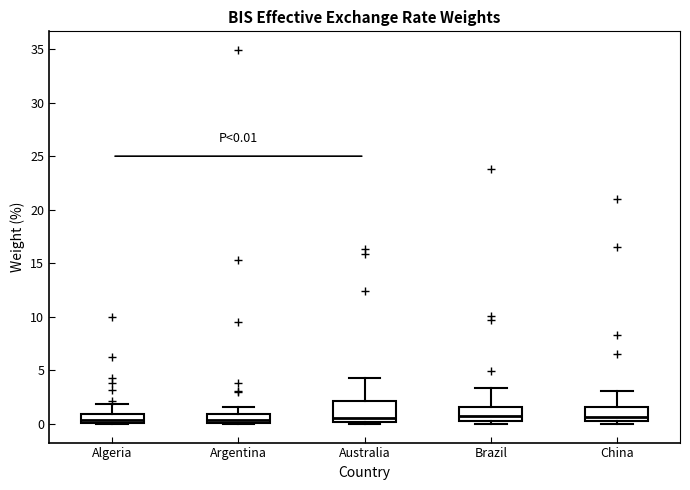

Comparing the boxes themselves (not the whiskers), which one is the tallest?

Australia